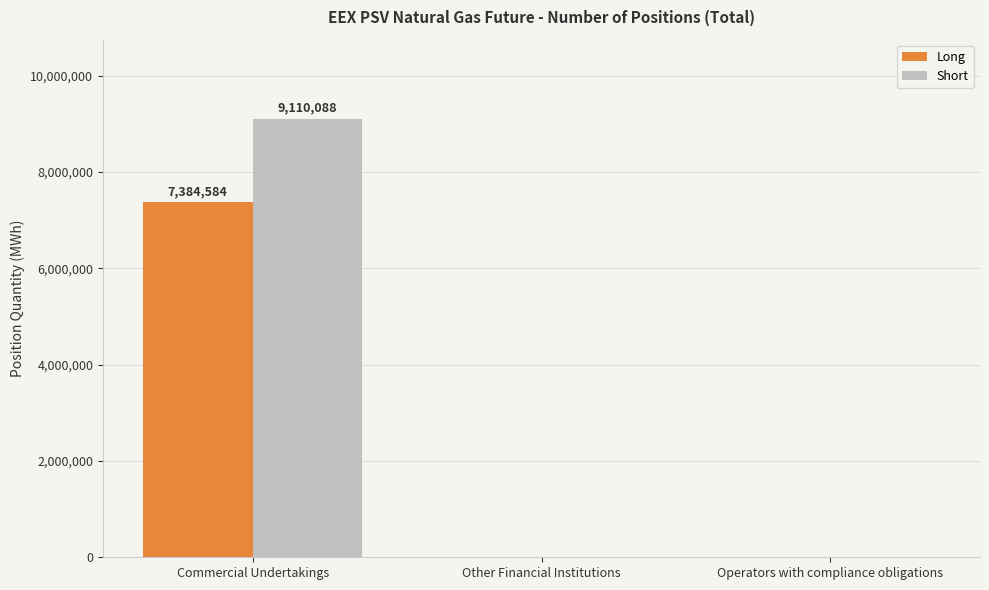

What is the average value of the Short series?

3036696